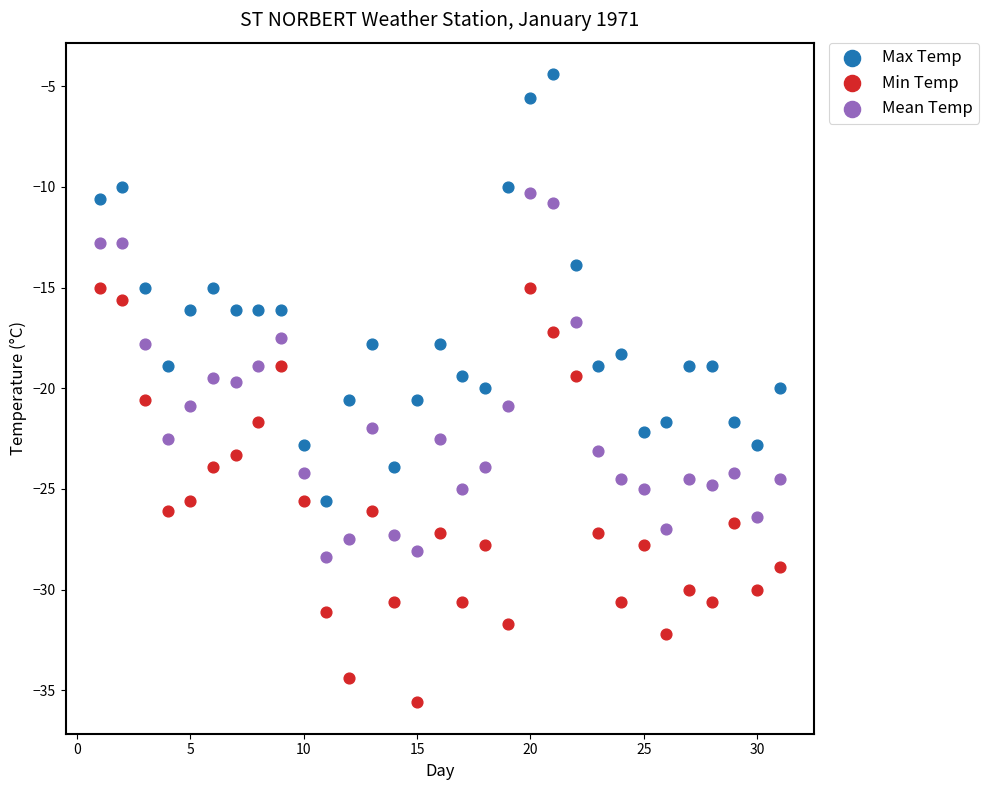

Which series has the widest spread of Y values?

Max Temp